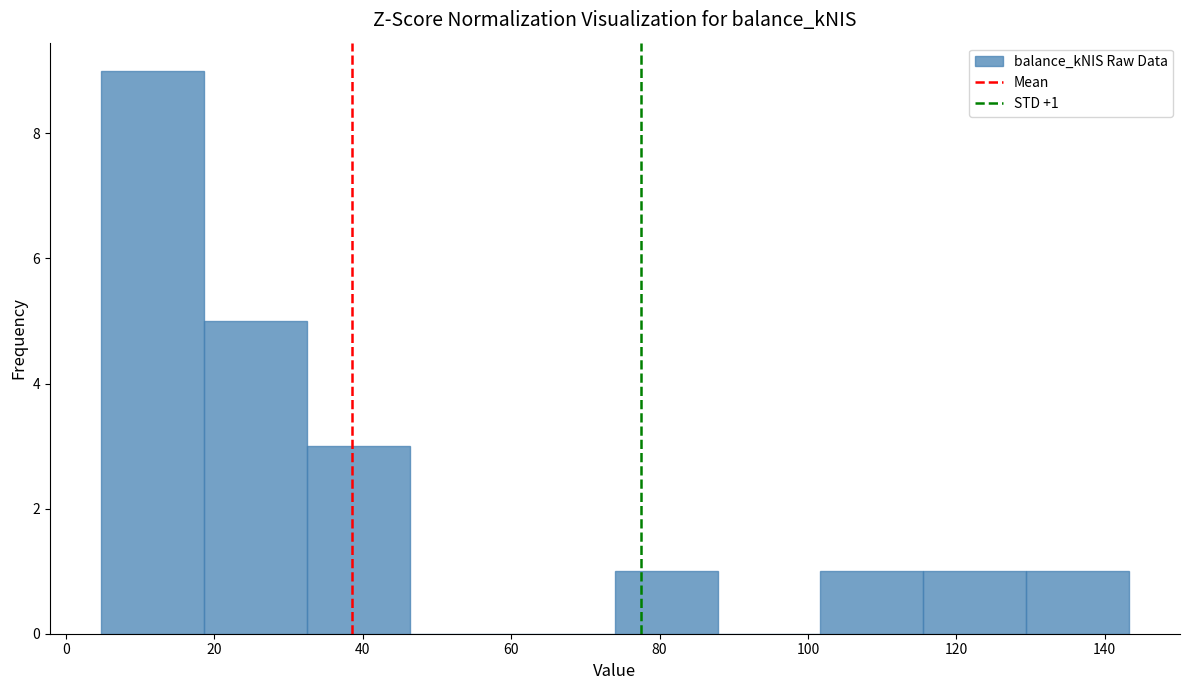

Which range on the x-axis has the tallest bar?

4 to 18